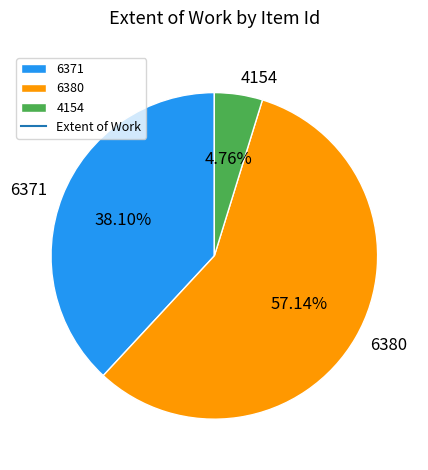

How many segments does this pie chart have?

3